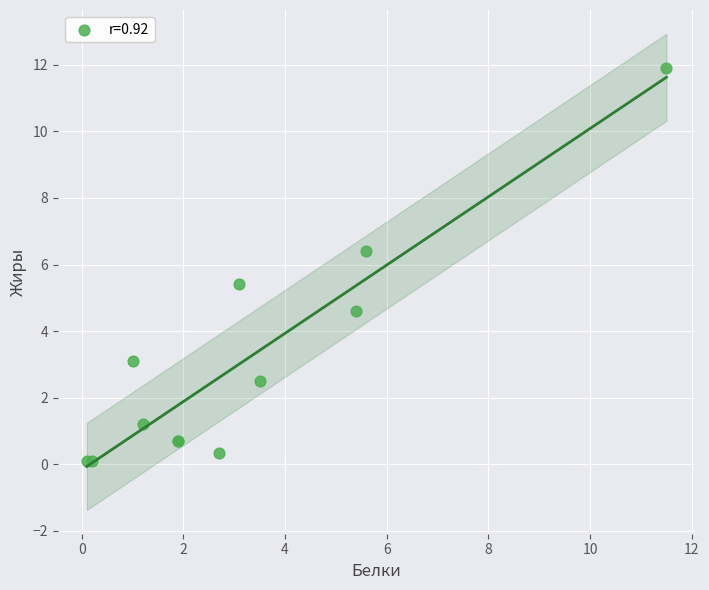

What Y value in the scatter plot is closest to 6?

6.4